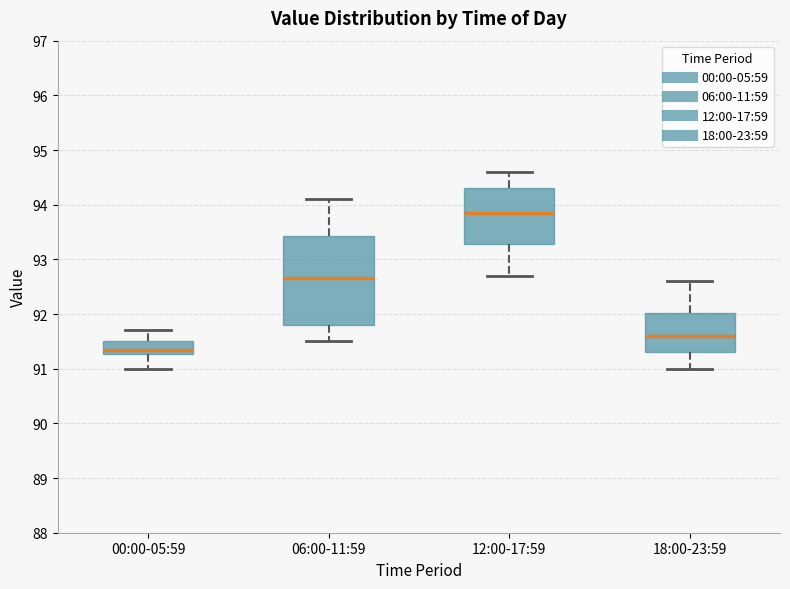

Reading left to right, transcribe this box plot: for each box, give where its median line is, the range the box spans, and where its two whiskers end, as read against the y-axis. The values are not printed on the chart, so give them approximately, as read against the axis.

00:00-05:59: median 91.4, box 91.3 to 91.5, whiskers 91.0 to 91.7
06:00-11:59: median 92.7, box 91.8 to 93.4, whiskers 91.5 to 94.1
12:00-17:59: median 93.9, box 93.3 to 94.3, whiskers 92.7 to 94.6
18:00-23:59: median 91.6, box 91.3 to 92.0, whiskers 91.0 to 92.6